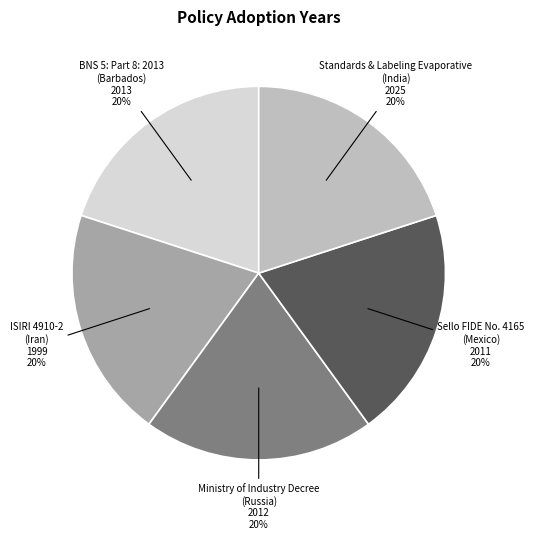

Combined, do ISIRI 4910-2 (Iran) 1999 20% and BNS 5: Part 8: 2013 (Barbados) 2013 20% account for over 50%?

No